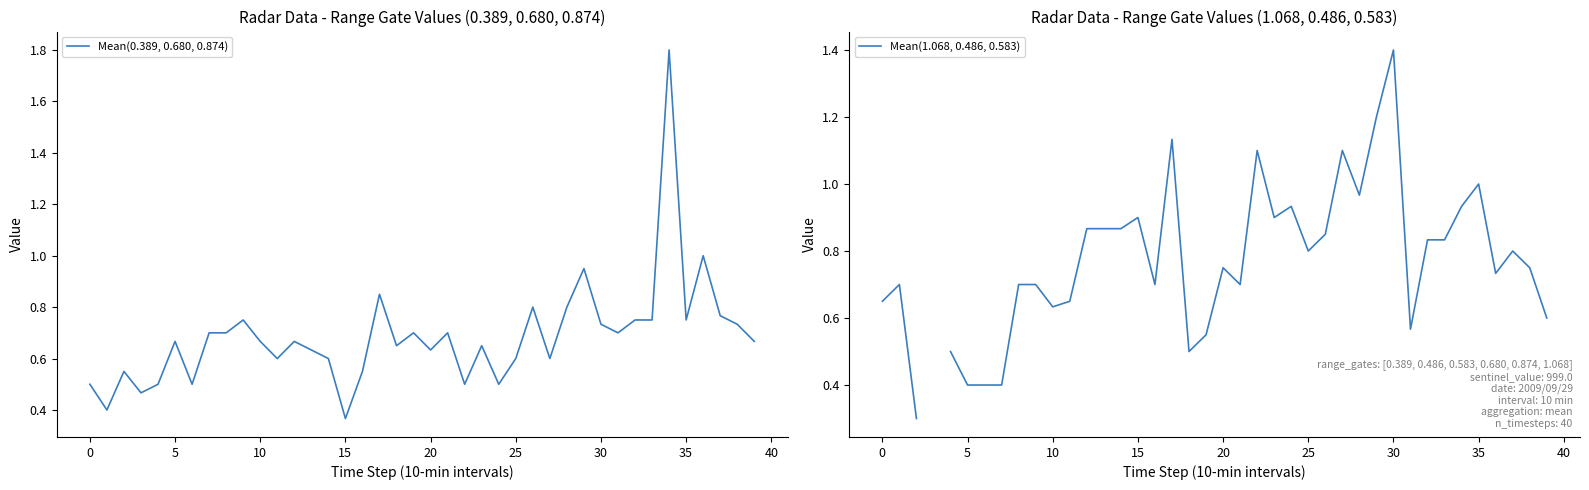

Which series has the largest range (max minus min)?

Mean(0.389, 0.680, 0.874)